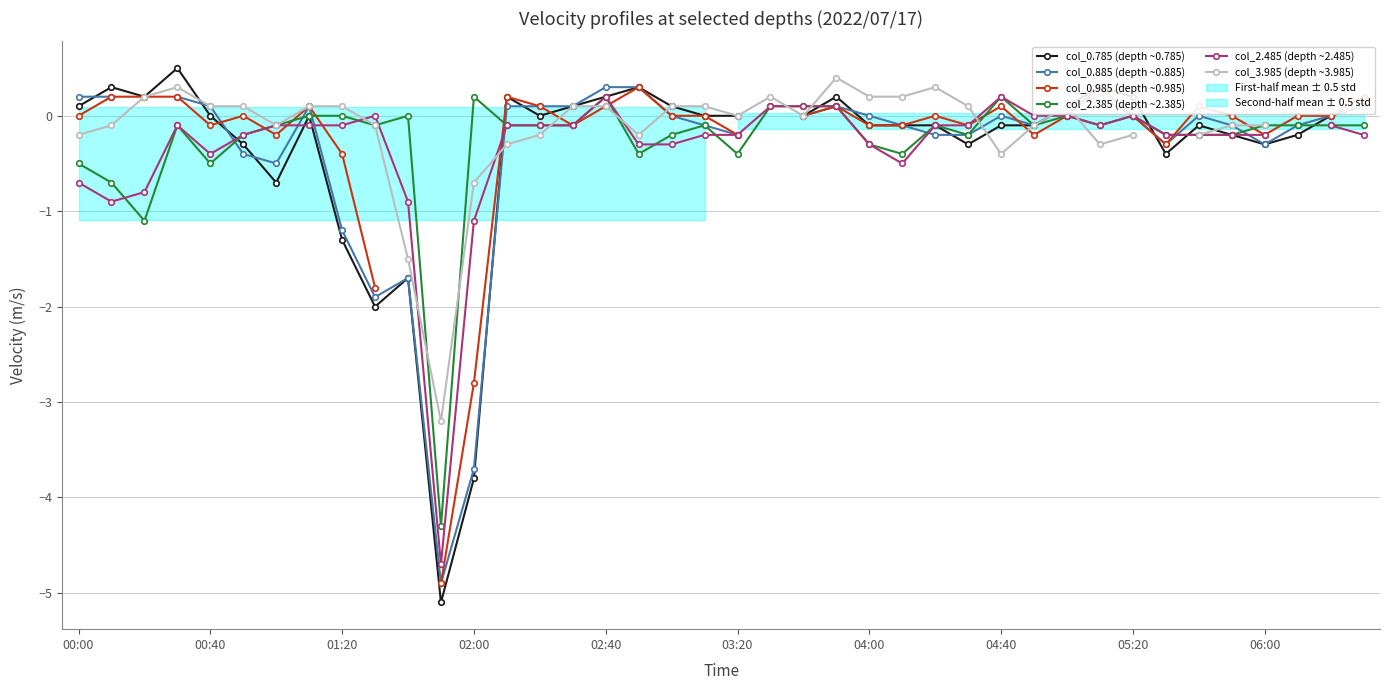

True or false: col_2.385 (depth ~2.385) has a value of 0.2 at 04:40.

True